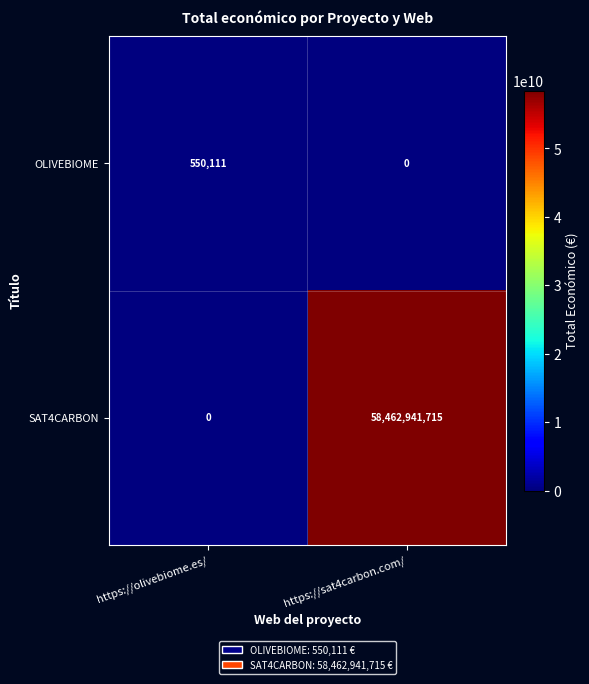

What is the sum of all OLIVEBIOME values?

550111